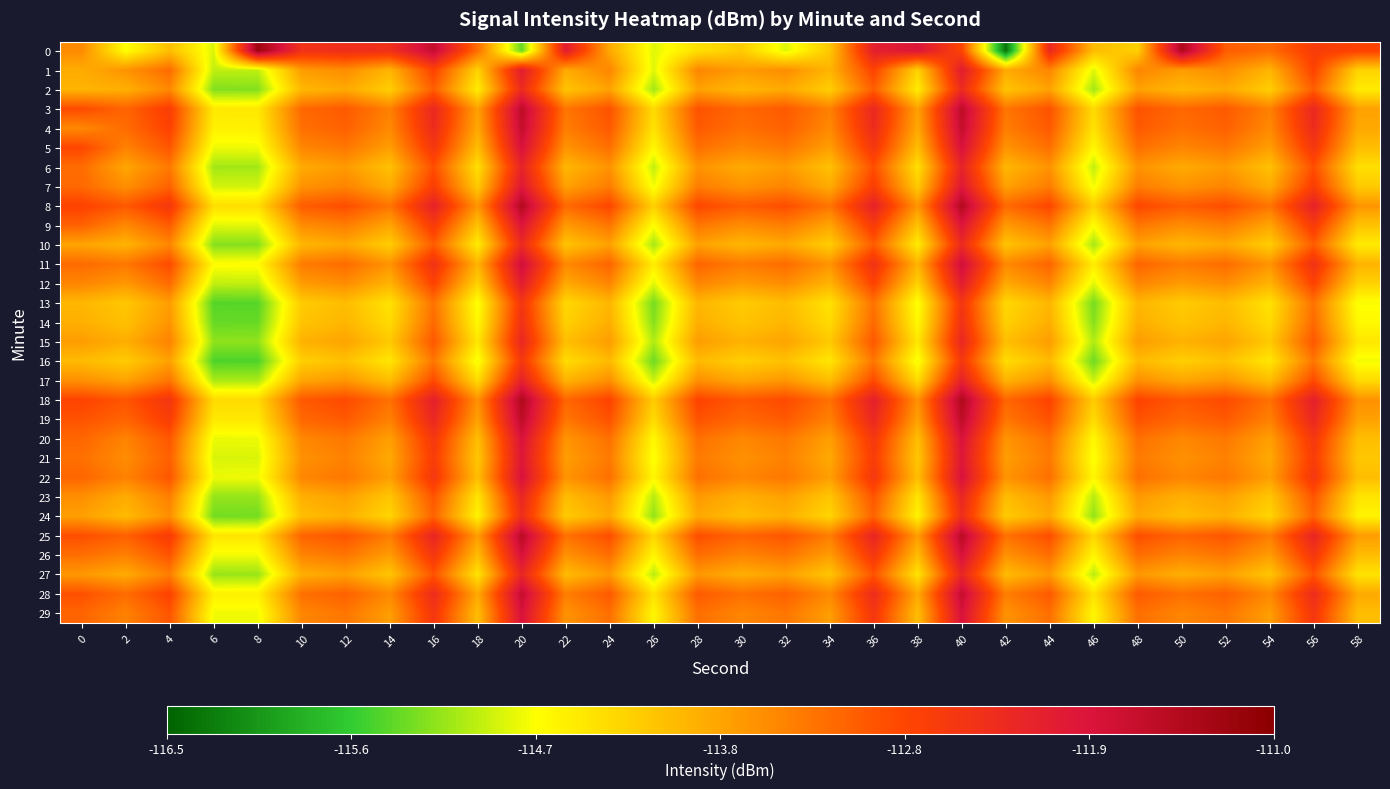

What is the smallest value displayed?

-116.3